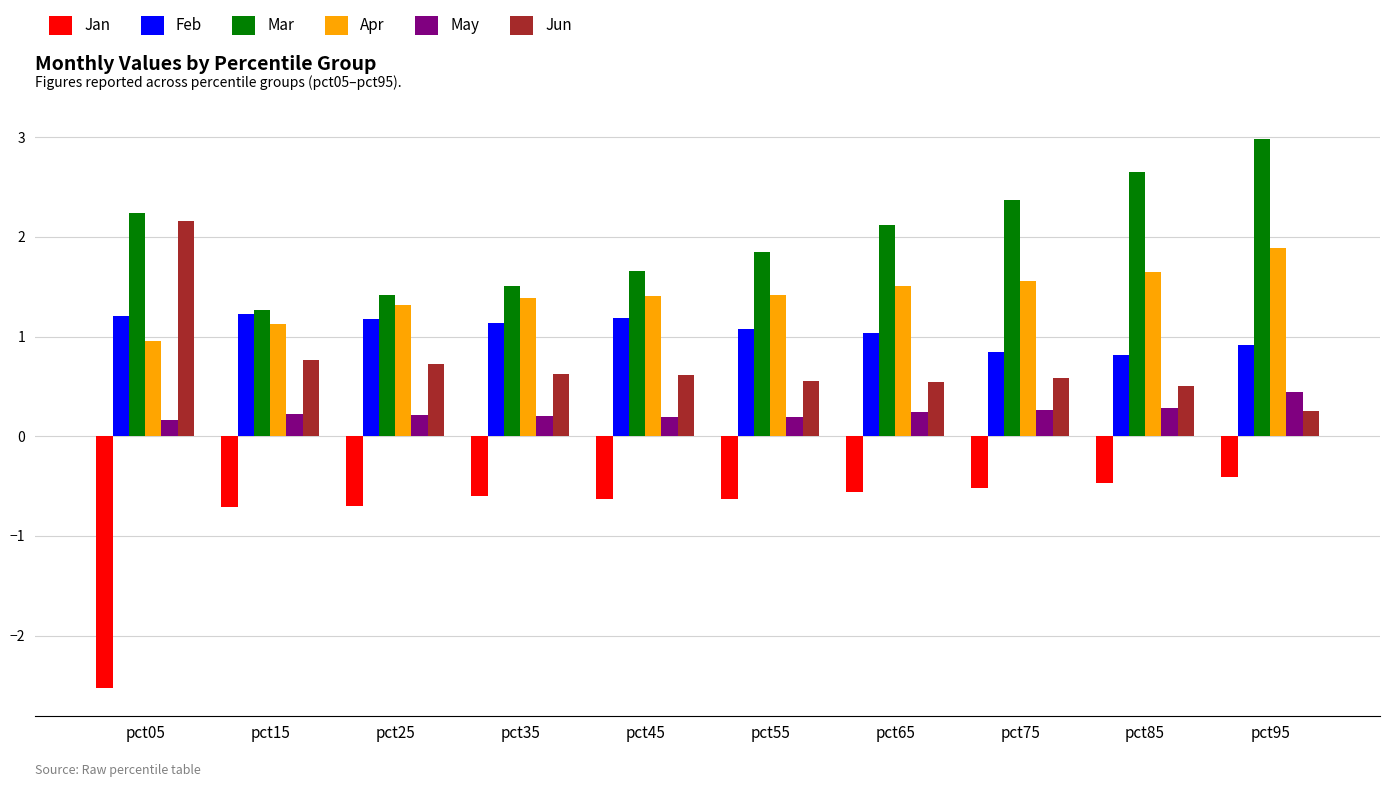

What is the difference between the maximum and second lowest values in the May series?

0.3